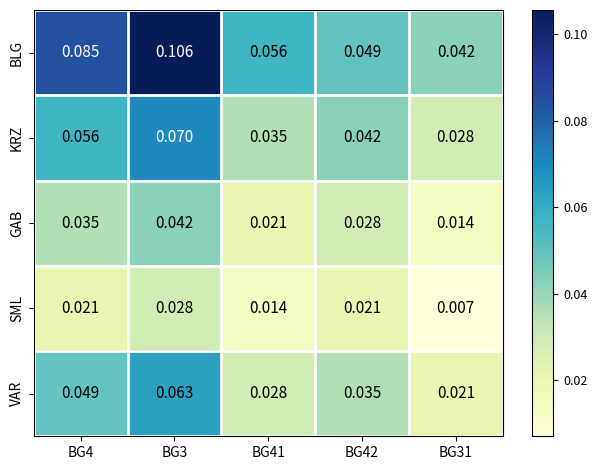

Which series has the largest range (max minus min)?

BLG